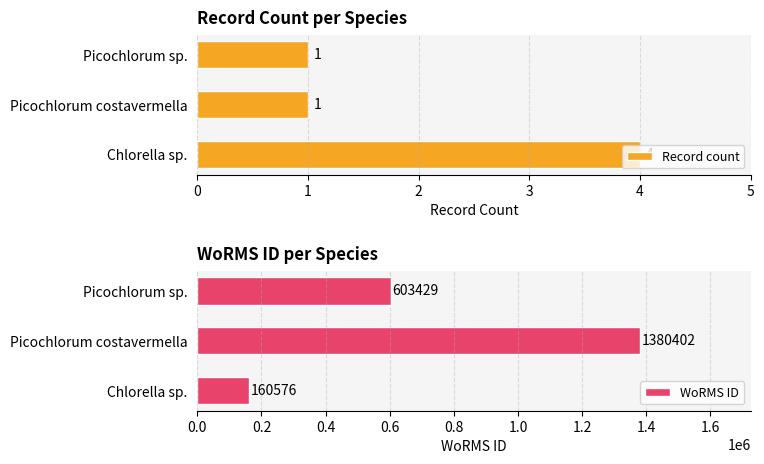

At how many categories does at least one series exceed 571772?

2